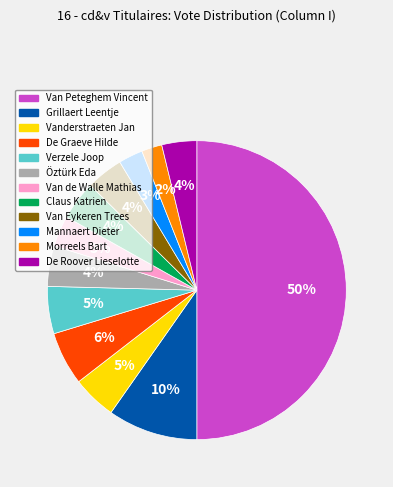

Combined, do Van Eykeren Trees and Claus Katrien account for over 50%?

No